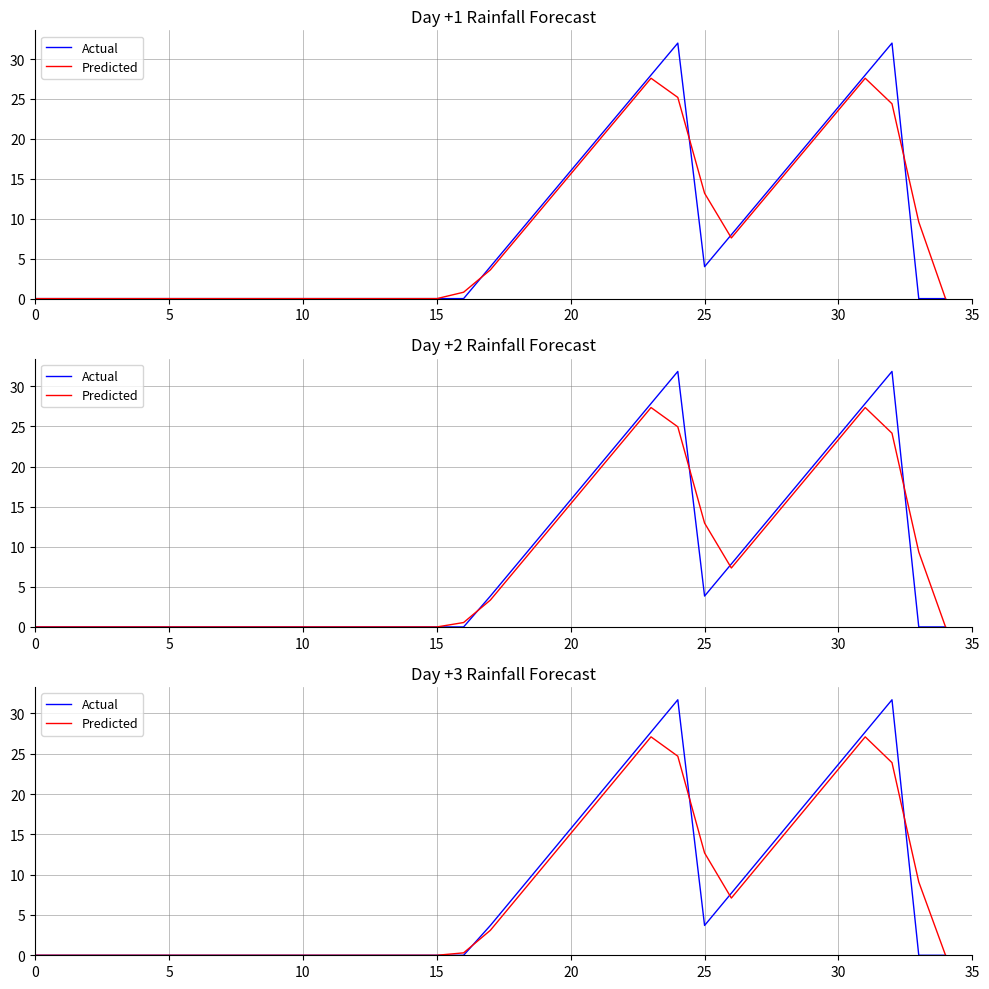

Which category has the highest value in the Predicted series?

23